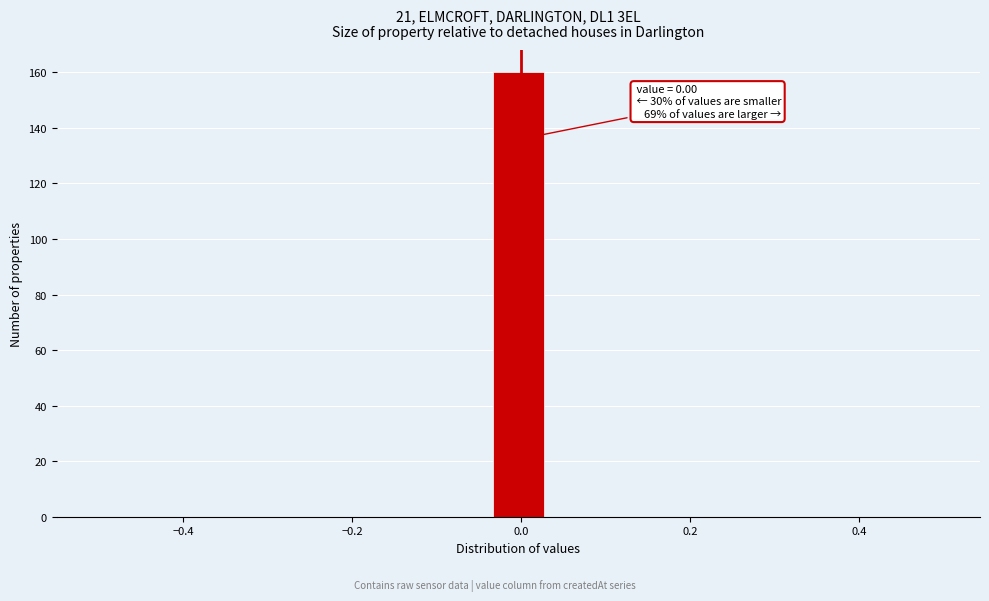

Around what value on the x-axis is the tallest bar? Give the approximate position of its centre, as read against the axis.

0.00